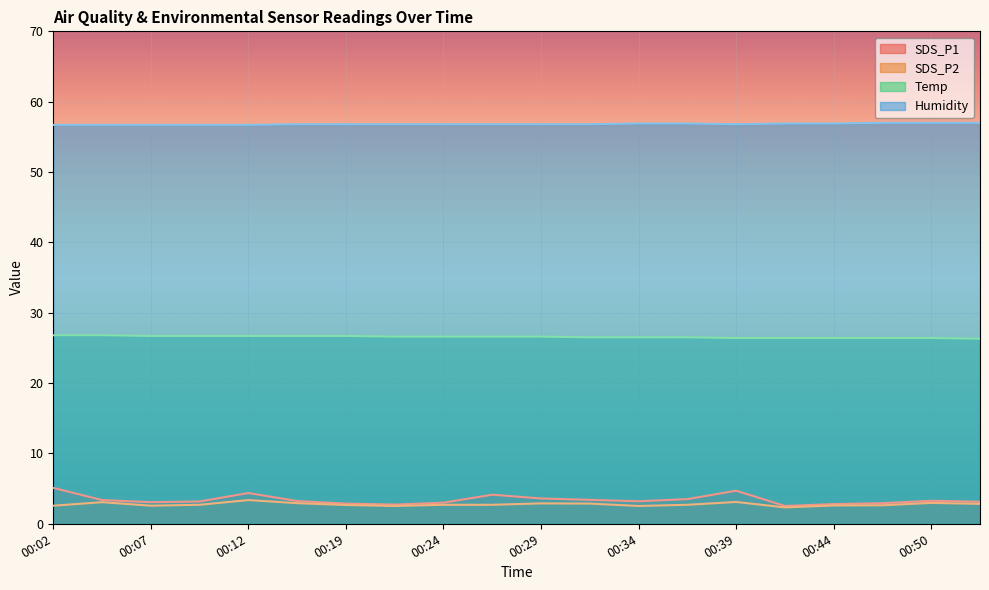

Which label corresponds to the largest value in the chart?

00:47